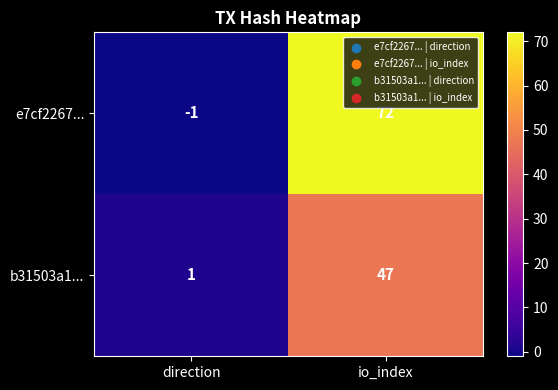

What is the total value across all series at io_index?

119